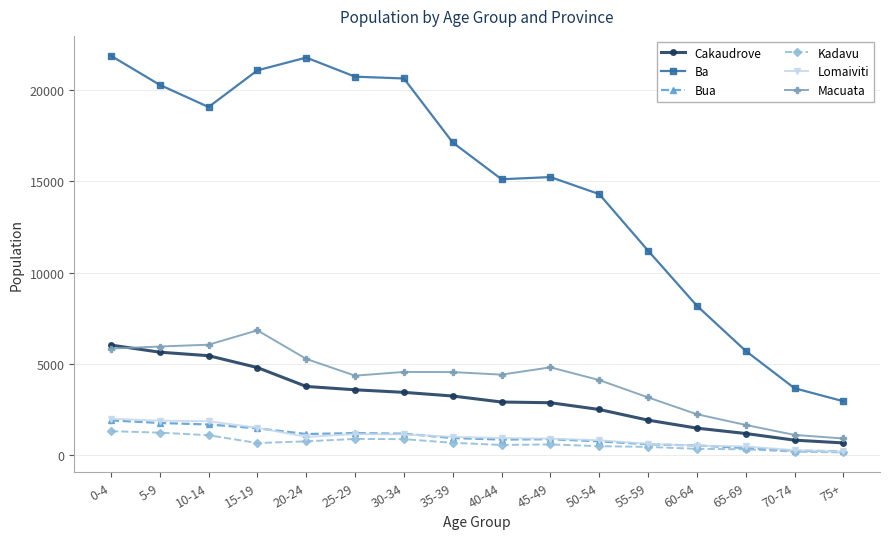

How many values in the Ba series are below 17115?

8